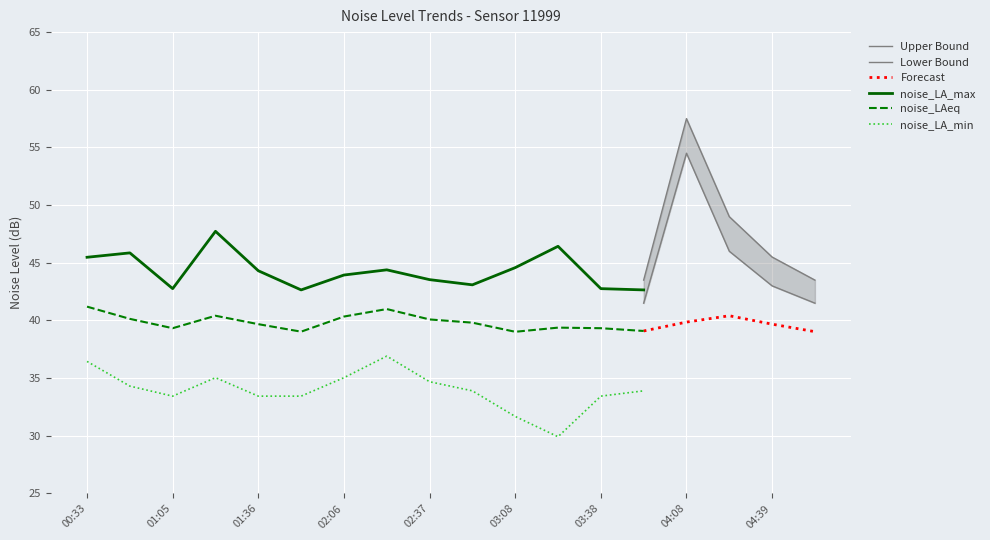

Is it true that Forecast equals 39.7 at 04:39?

True